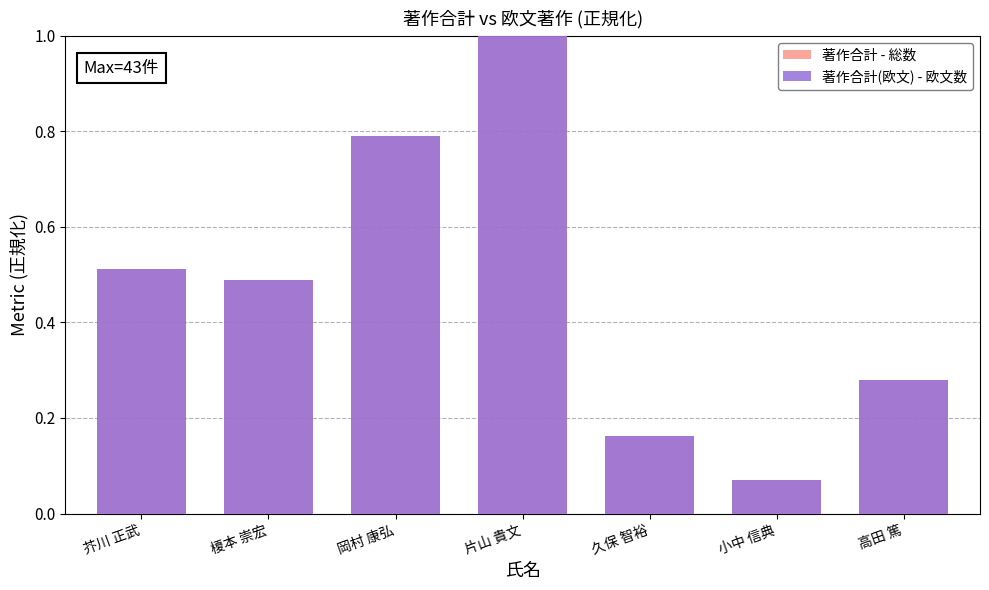

What is the smallest value displayed?

0.1